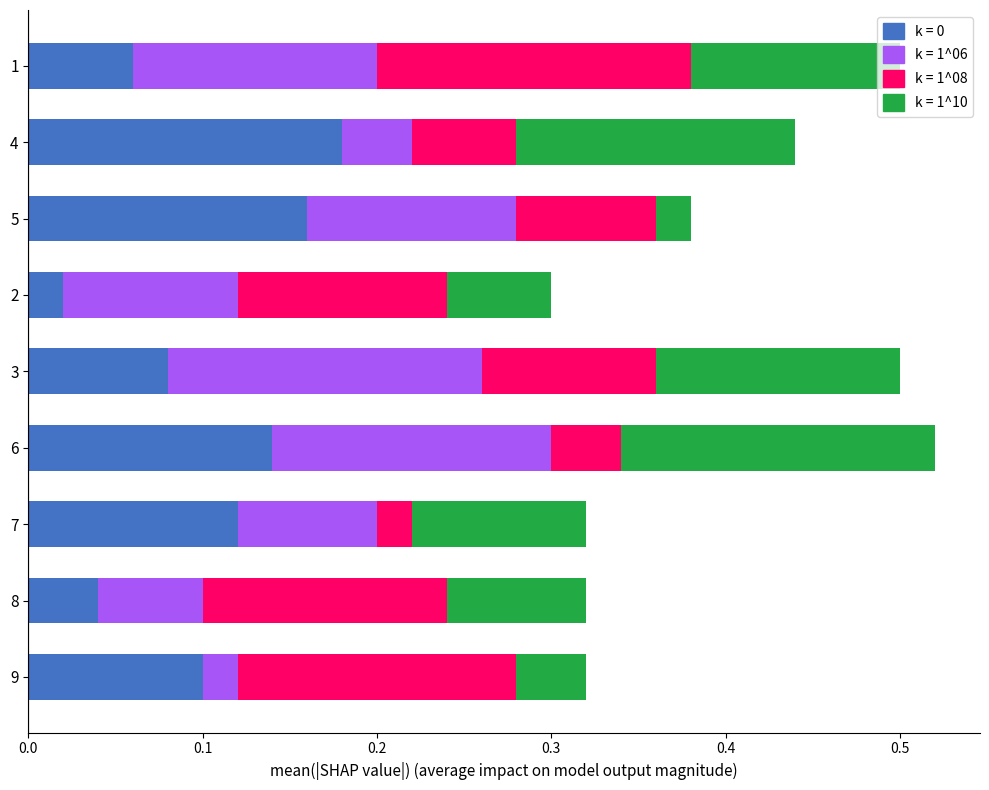

What is the total value across all series at 6?

0.5